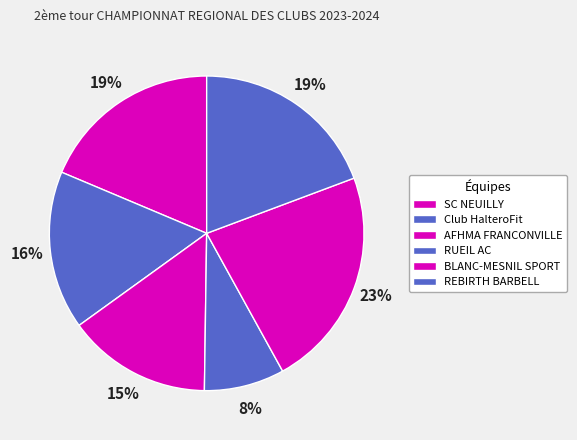

What percentage is the BLANC-MESNIL SPORT slice, to the nearest percent?

23%